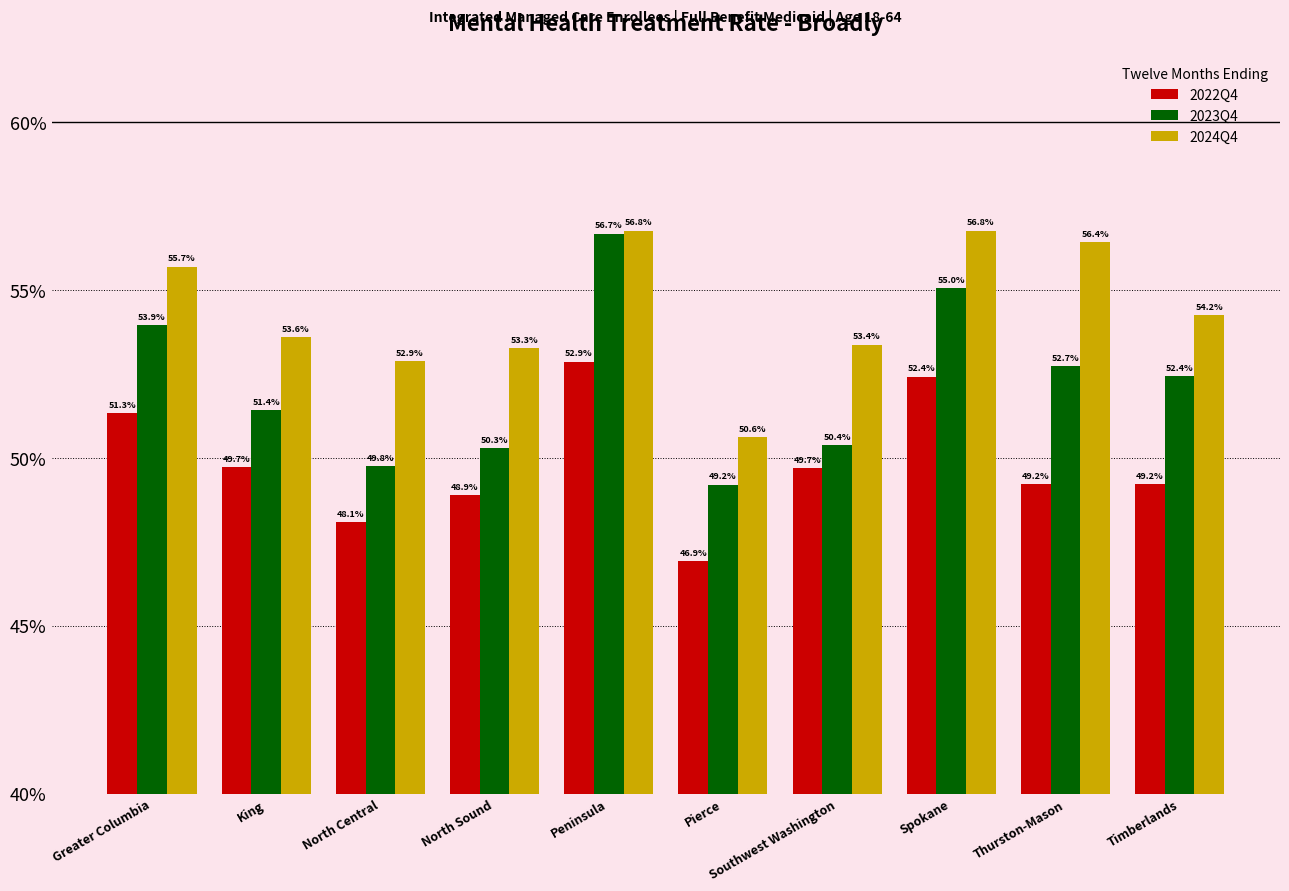

Are the bars grouped side by side (vs. stacked)?

Yes